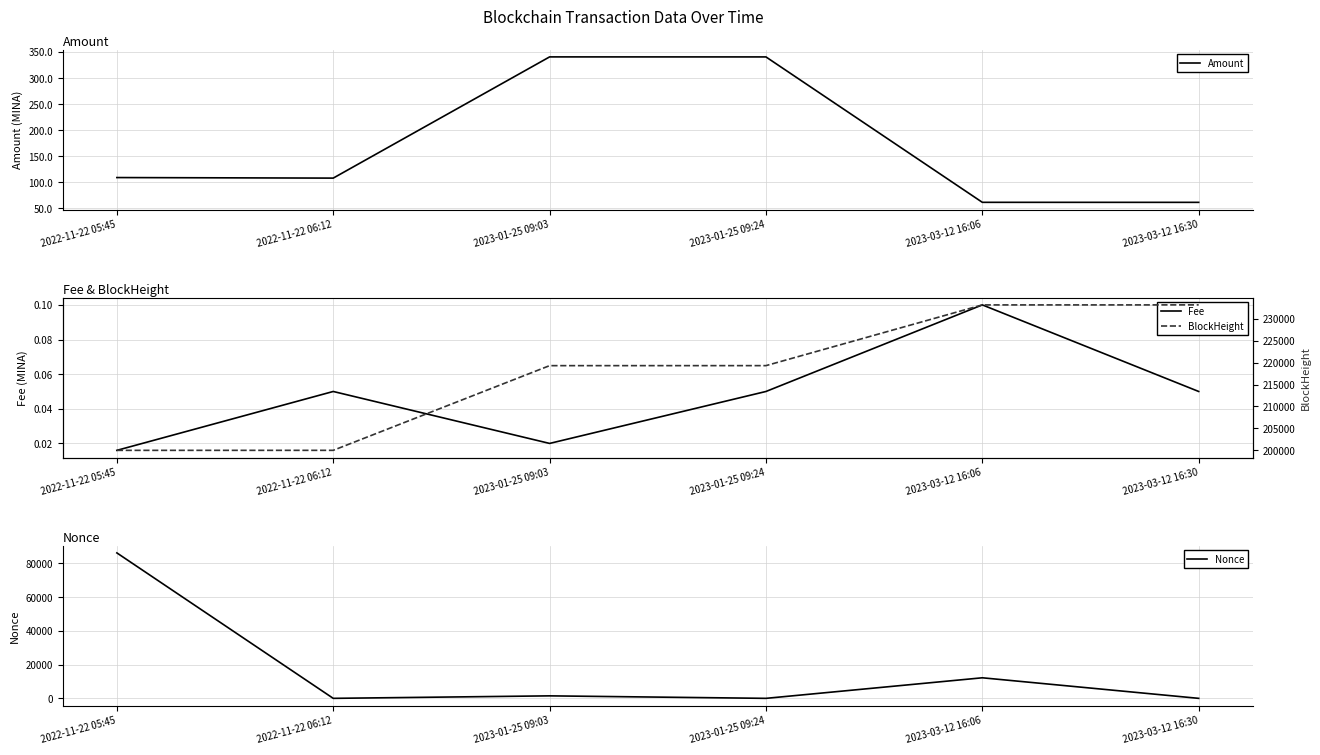

Is it true that BlockHeight equals 219310.0 at 2023-01-25 09:24?

True